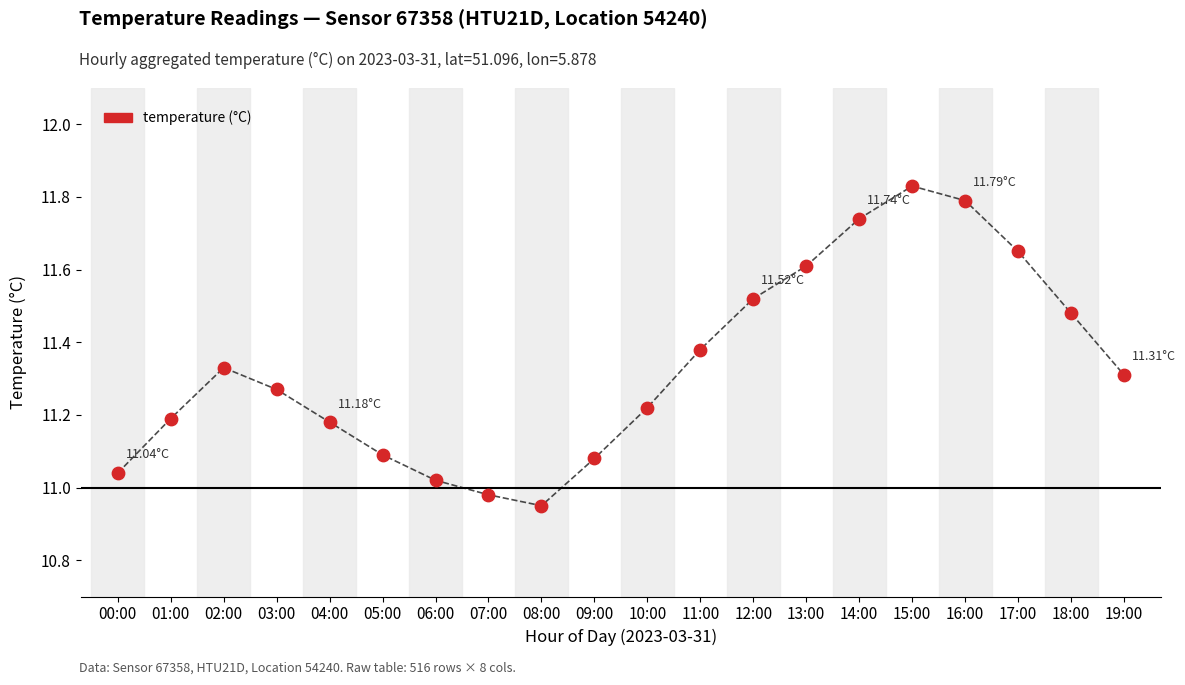

What is the range of Y values (max minus min)?

0.9